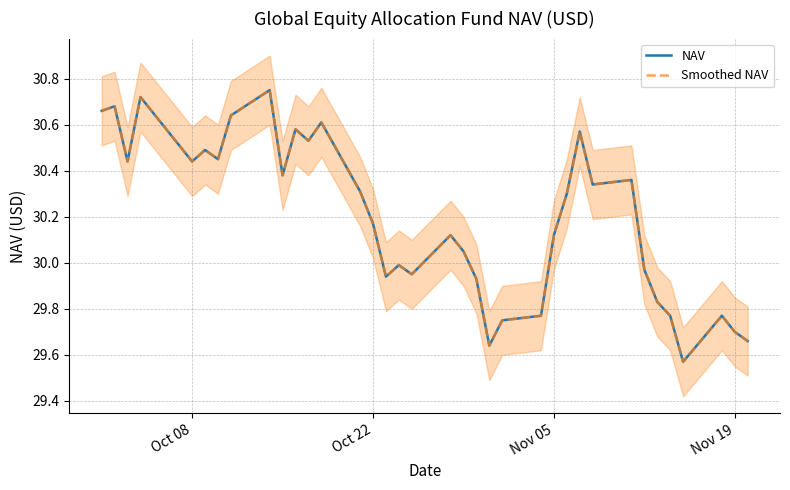

How many data points does each series have?

37